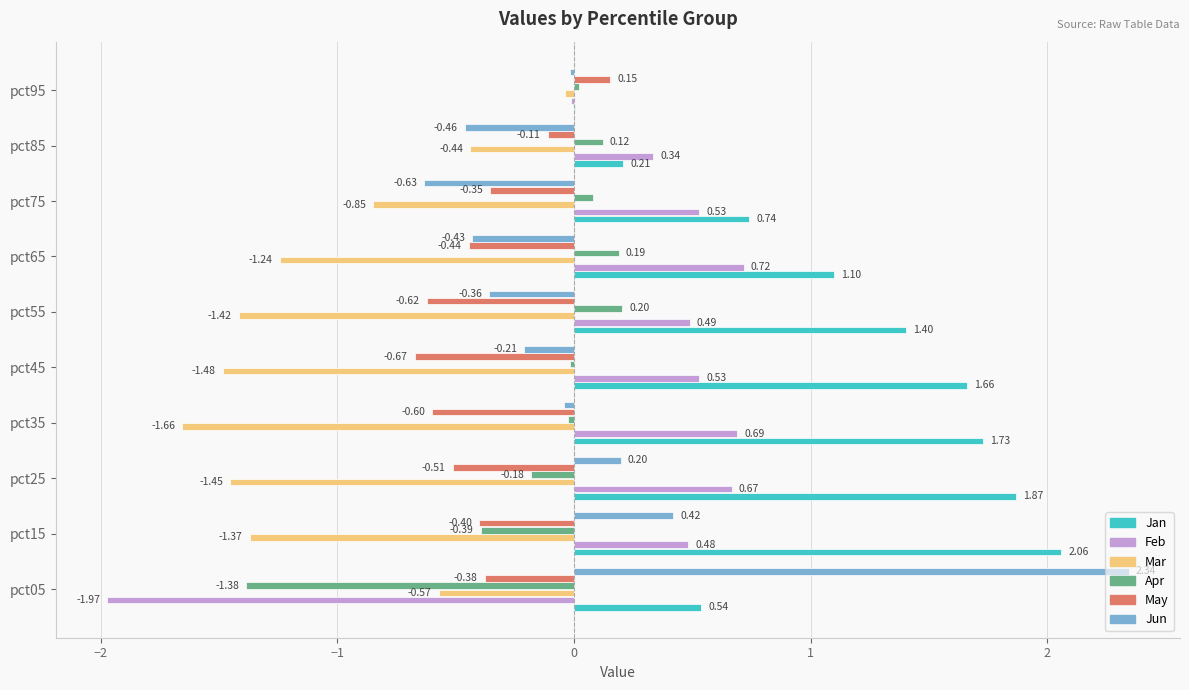

Which series changed the most between pct05 and pct95?

Jun